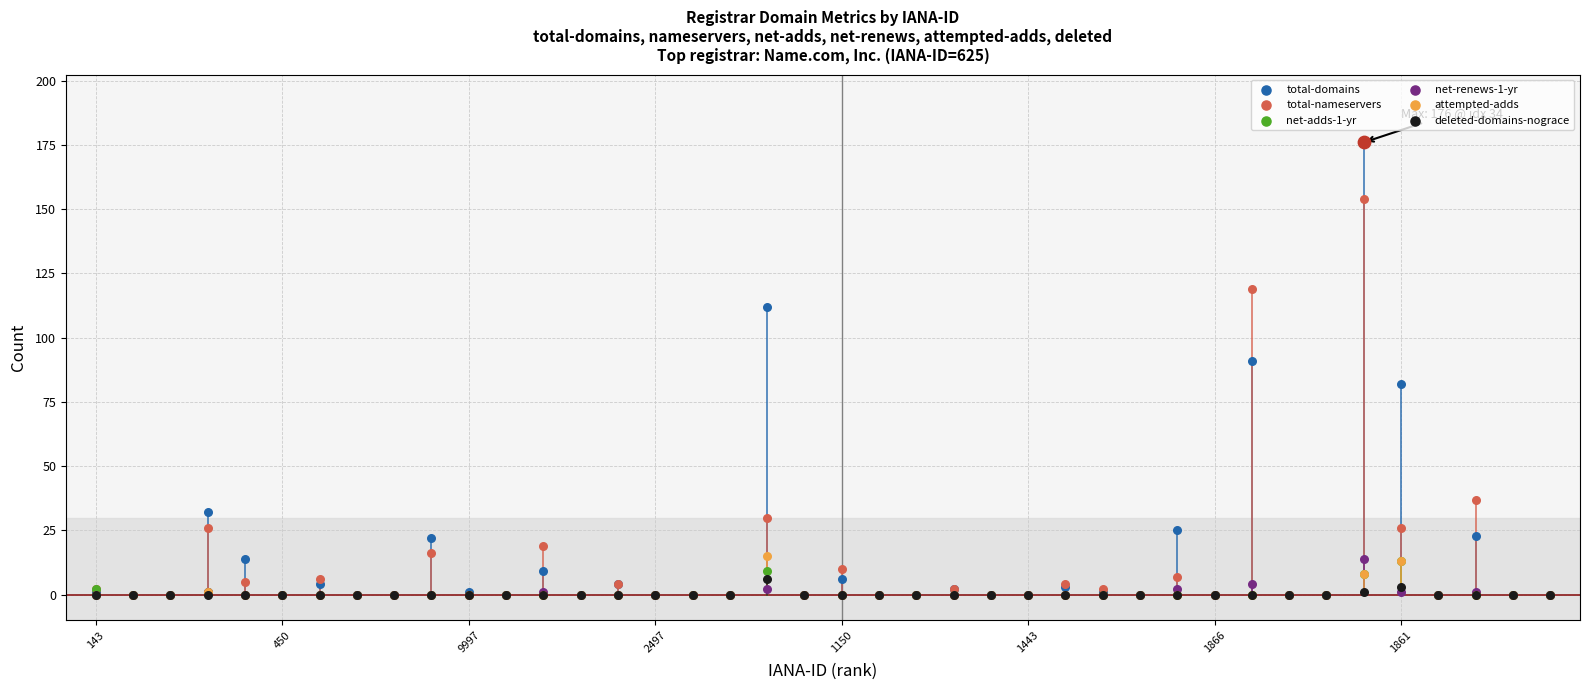

What is the total value across all series at 9?

38